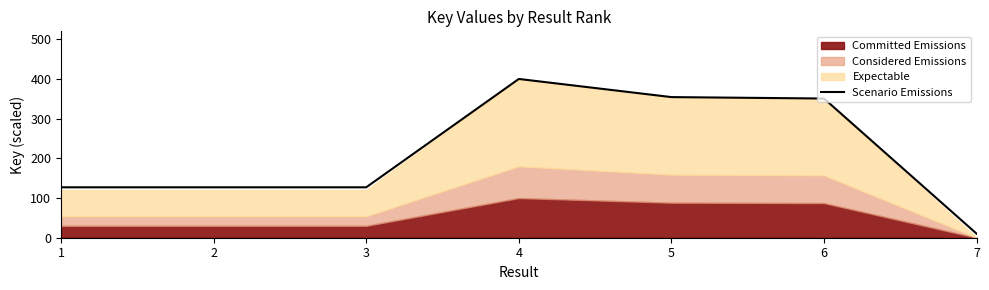

What is the value of the 6th point from the left?

350.7